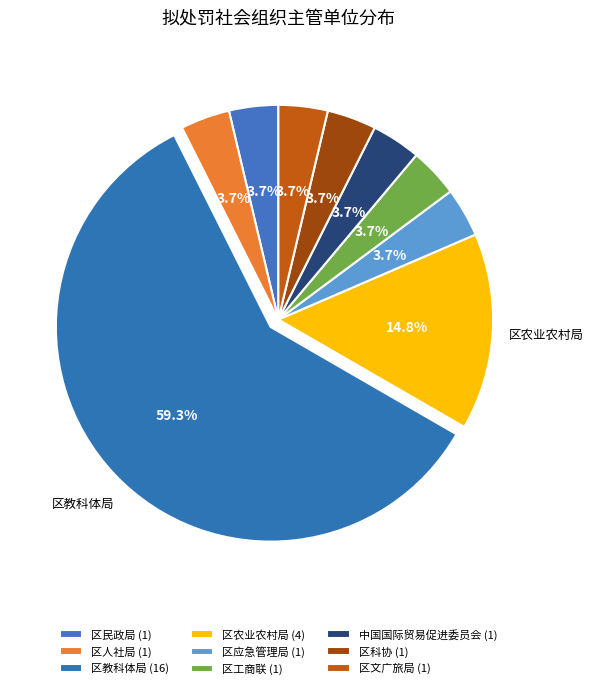

Count the number of slices in the pie.

9